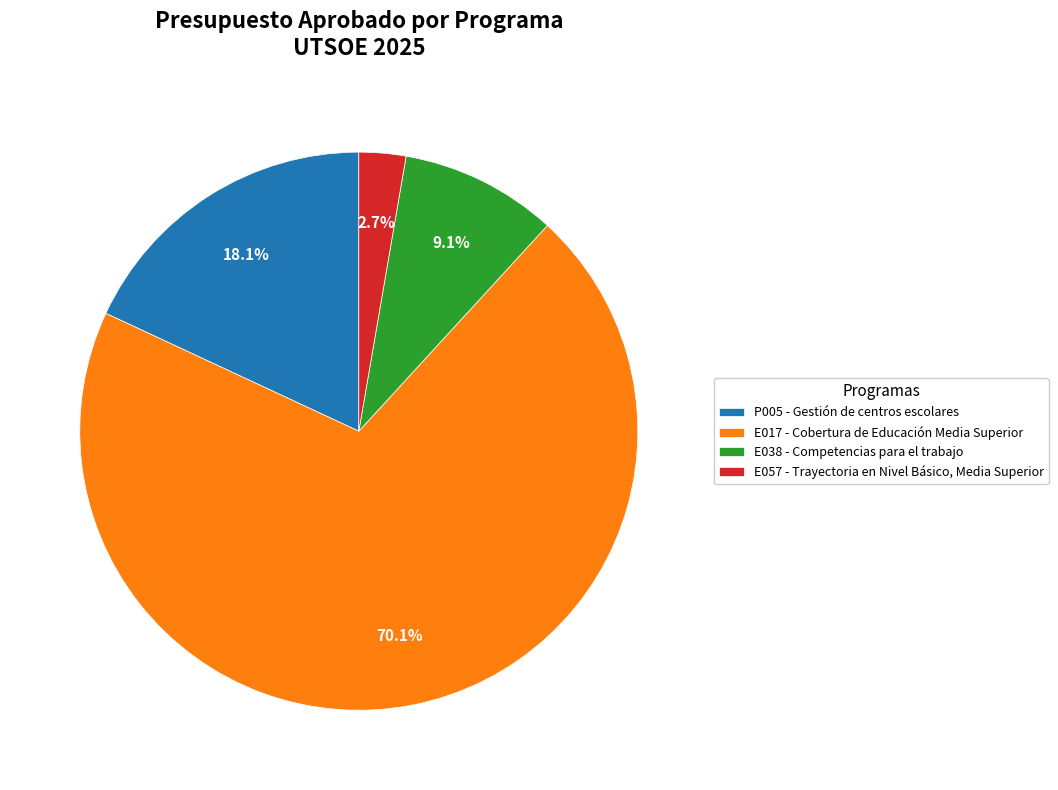

What is the smallest slice in the pie chart?

E057 - Trayectoria en Nivel Básico, Media Superior